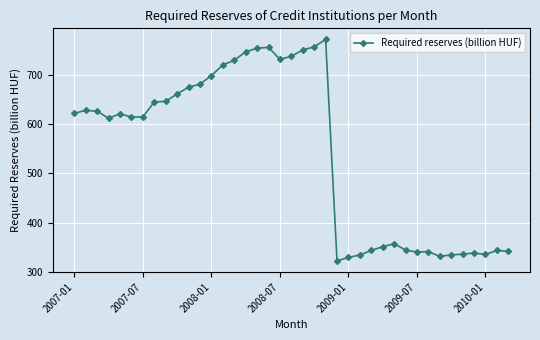

How many data points are less than 621?

19